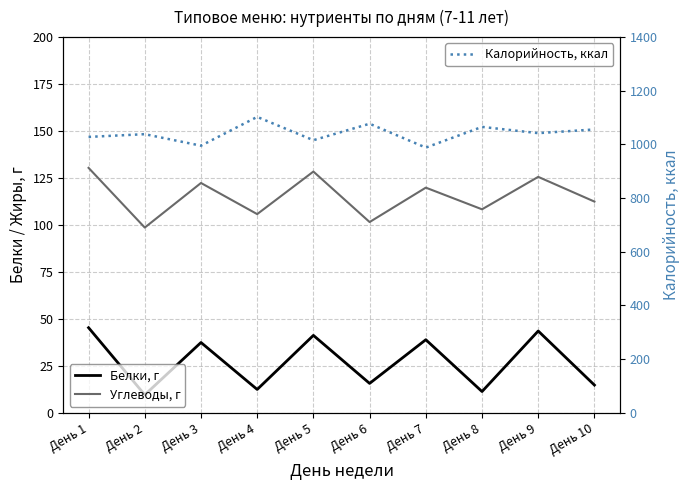

At which category does Калорийность, ккал reach its first local peak?

День 2